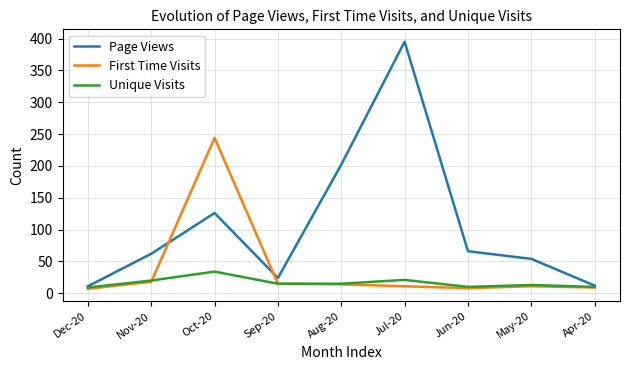

What is the minimum value for Unique Visits?

9